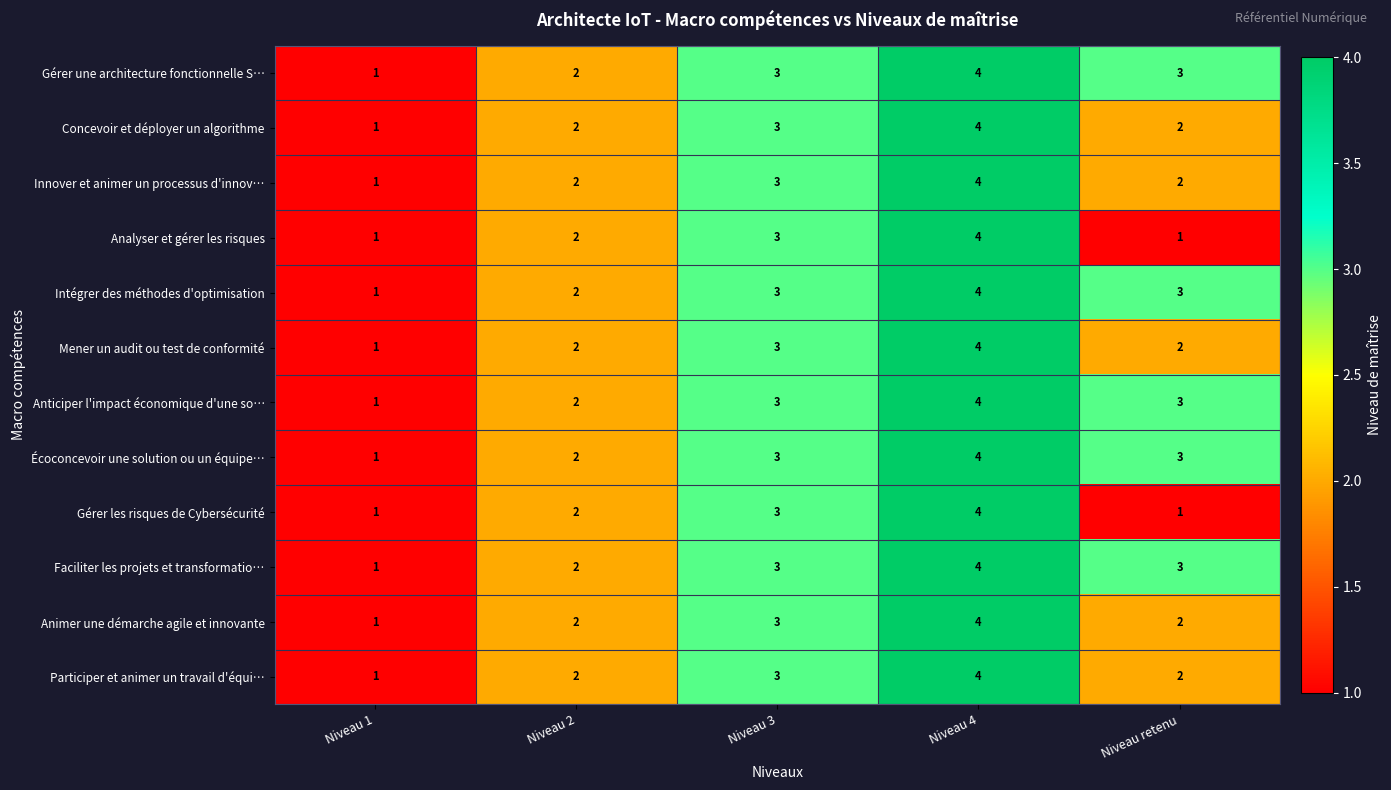

The Gérer une architecture fonctionnelle S… series shows 1 at Niveau 2. True or false?

False